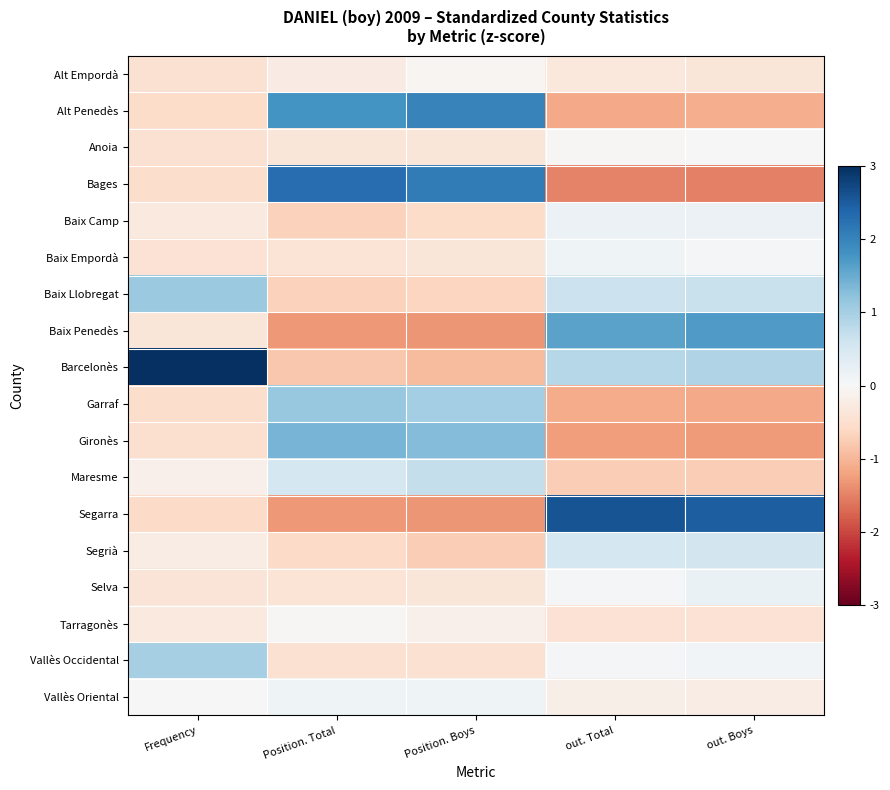

Reading right to left, list all the values displayed in this chart.

Alt Empordà: out. Boys=-0.4	out. Total=-0.3	Position. Boys=-0.1	Position. Total=-0.2	Frequency=-0.5
Alt Penedès: out. Boys=-1.1	out. Total=-1.1	Position. Boys=2.0	Position. Total=1.8	Frequency=-0.6
Anoia: out. Boys=-0.0	out. Total=-0.0	Position. Boys=-0.4	Position. Total=-0.4	Frequency=-0.5
Bages: out. Boys=-1.5	out. Total=-1.5	Position. Boys=2.1	Position. Total=2.3	Frequency=-0.5
Baix Camp: out. Boys=0.2	out. Total=0.2	Position. Boys=-0.5	Position. Total=-0.7	Frequency=-0.3
Baix Empordà: out. Boys=0.0	out. Total=0.1	Position. Boys=-0.4	Position. Total=-0.4	Frequency=-0.4
Baix Llobregat: out. Boys=0.7	out. Total=0.7	Position. Boys=-0.6	Position. Total=-0.7	Frequency=1.1
Baix Penedès: out. Boys=1.7	out. Total=1.6	Position. Boys=-1.3	Position. Total=-1.3	Frequency=-0.4
Barcelonès: out. Boys=0.9	out. Total=0.8	Position. Boys=-0.9	Position. Total=-0.8	Frequency=3.6
Garraf: out. Boys=-1.1	out. Total=-1.1	Position. Boys=1.0	Position. Total=1.1	Frequency=-0.5
Gironès: out. Boys=-1.3	out. Total=-1.3	Position. Boys=1.3	Position. Total=1.4	Frequency=-0.5
Maresme: out. Boys=-0.7	out. Total=-0.7	Position. Boys=0.7	Position. Total=0.5	Frequency=-0.1
Segarra: out. Boys=2.5	out. Total=2.6	Position. Boys=-1.3	Position. Total=-1.3	Frequency=-0.6
Segrià: out. Boys=0.5	out. Total=0.5	Position. Boys=-0.7	Position. Total=-0.6	Frequency=-0.2
Selva: out. Boys=0.2	out. Total=0.1	Position. Boys=-0.4	Position. Total=-0.4	Frequency=-0.4
Tarragonès: out. Boys=-0.4	out. Total=-0.4	Position. Boys=-0.2	Position. Total=-0.0	Frequency=-0.3
Vallès Occidental: out. Boys=0.1	out. Total=0.1	Position. Boys=-0.5	Position. Total=-0.5	Frequency=1.0
Vallès Oriental: out. Boys=-0.2	out. Total=-0.2	Position. Boys=0.1	Position. Total=0.1	Frequency=0.0